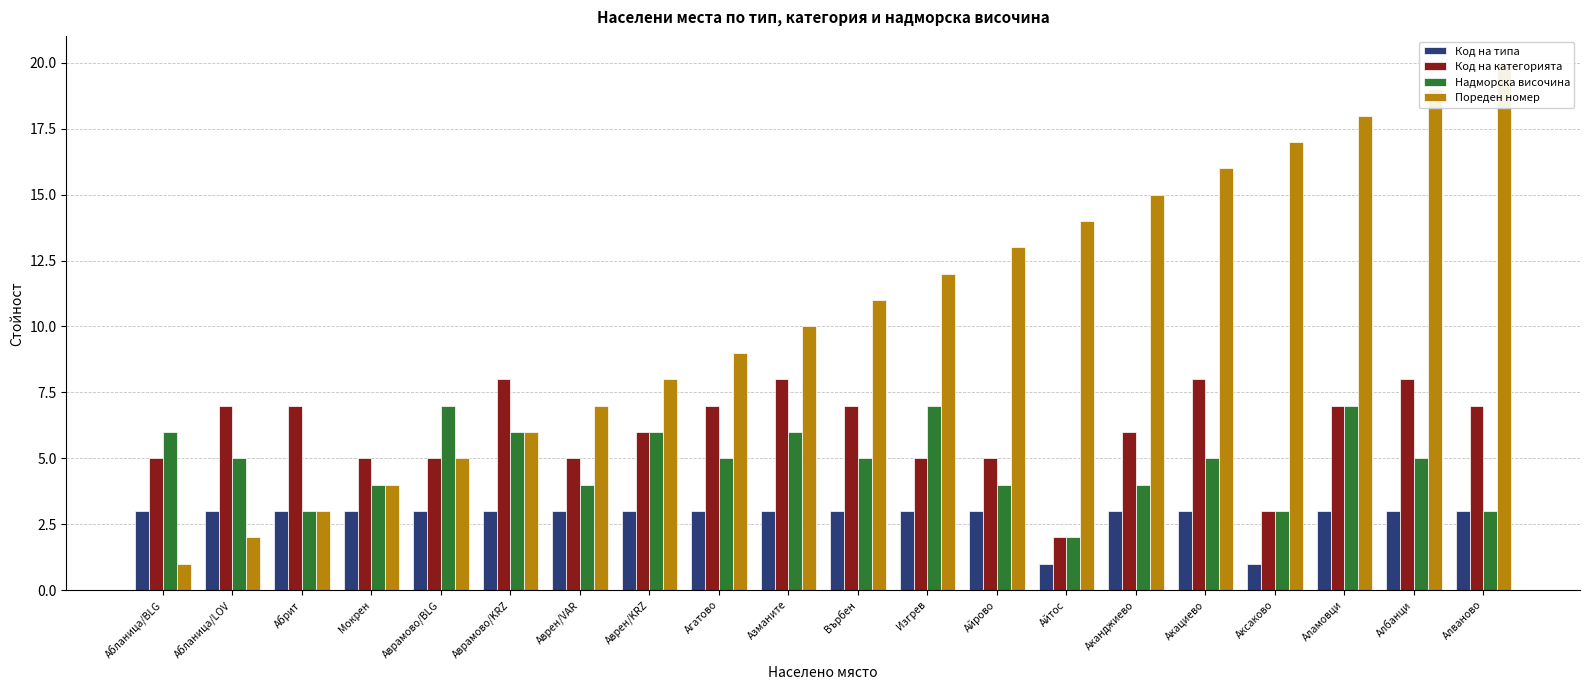

What is the minimum value shown in the chart?

1